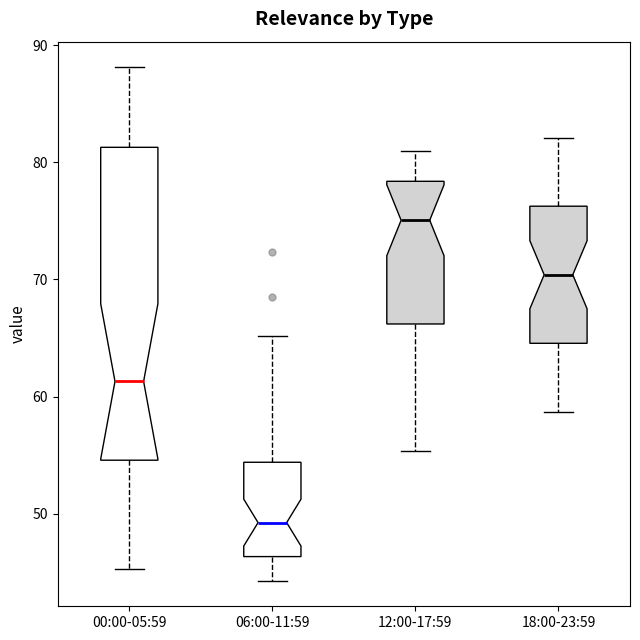

Where does the upper whisker of the box for 18:00-23:59 end on the y-axis? The values are not printed on the chart, so give them approximately, as read against the axis.

82